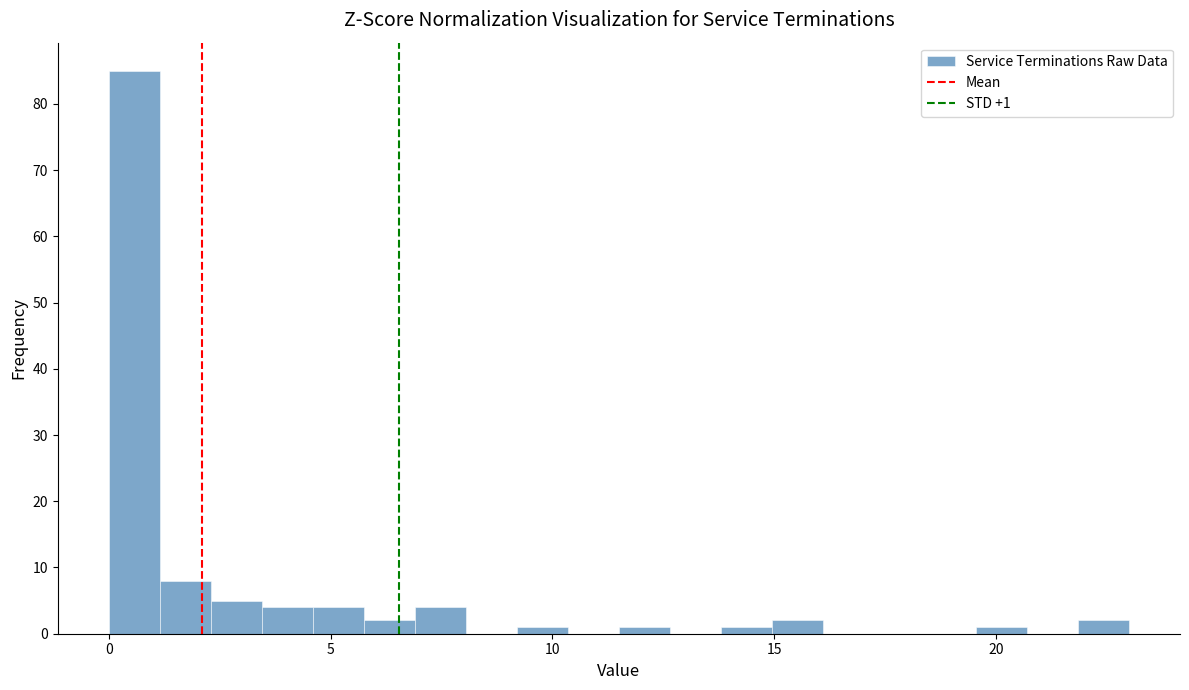

Around what value on the x-axis is the tallest bar? Give the approximate position of its centre, as read against the axis.

0.5